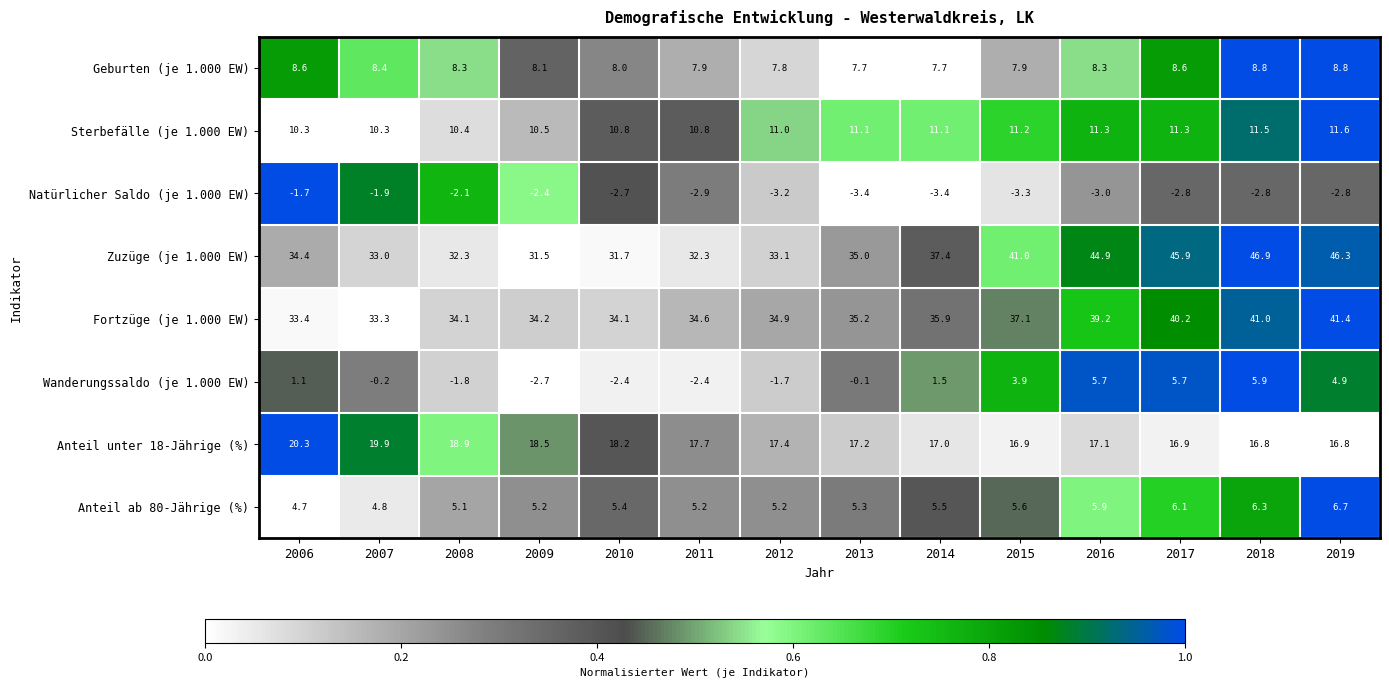

Between 2011 and 2013, which series saw the biggest shift?

Zuzüge (je 1.000 EW)